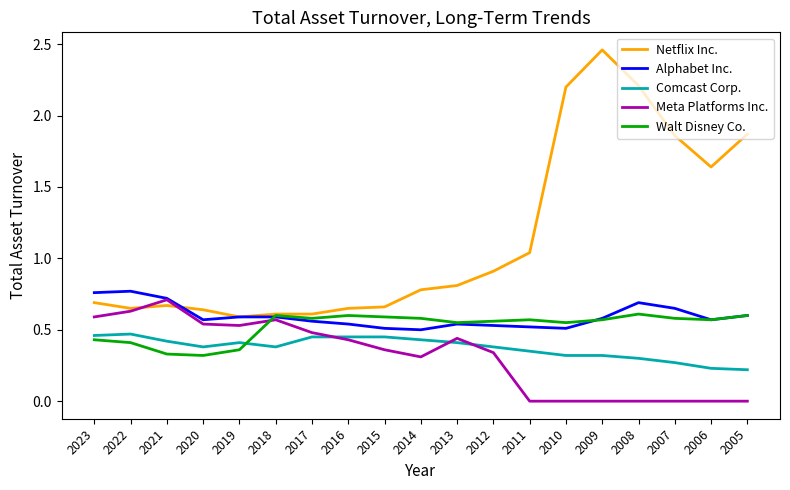

Is it true that Walt Disney Co. equals 0.6 at 2009?

True